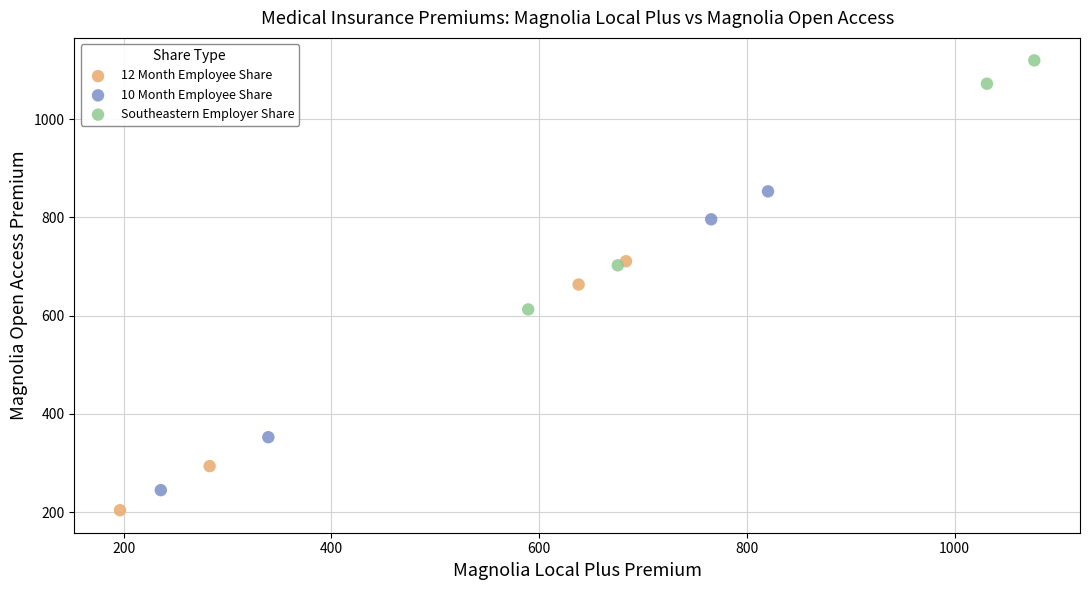

Which series reaches the maximum Y coordinate?

Southeastern Employer Share